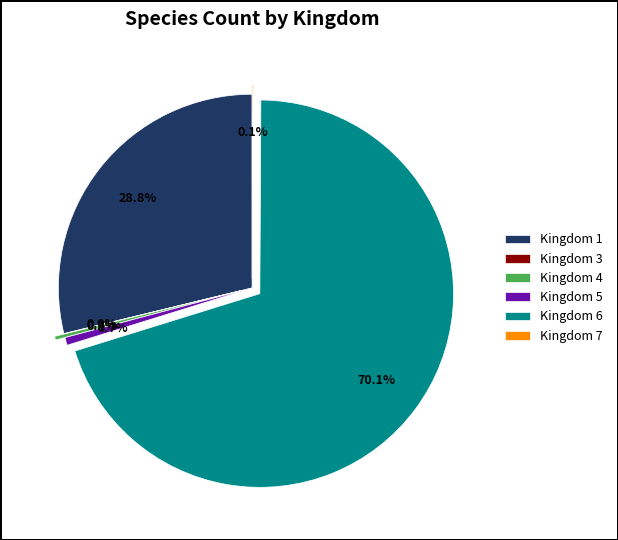

What percentage is NOT represented by Kingdom 4?

99.7%